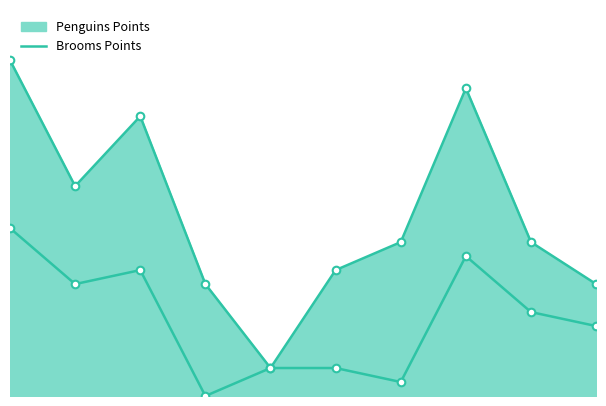

What is the change in value from 1 to 2?

-4